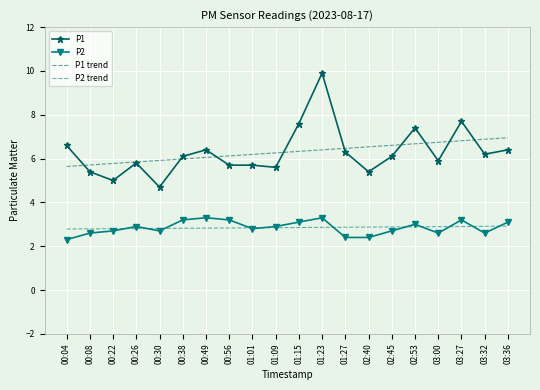

Which series has the widest spread of values?

P1